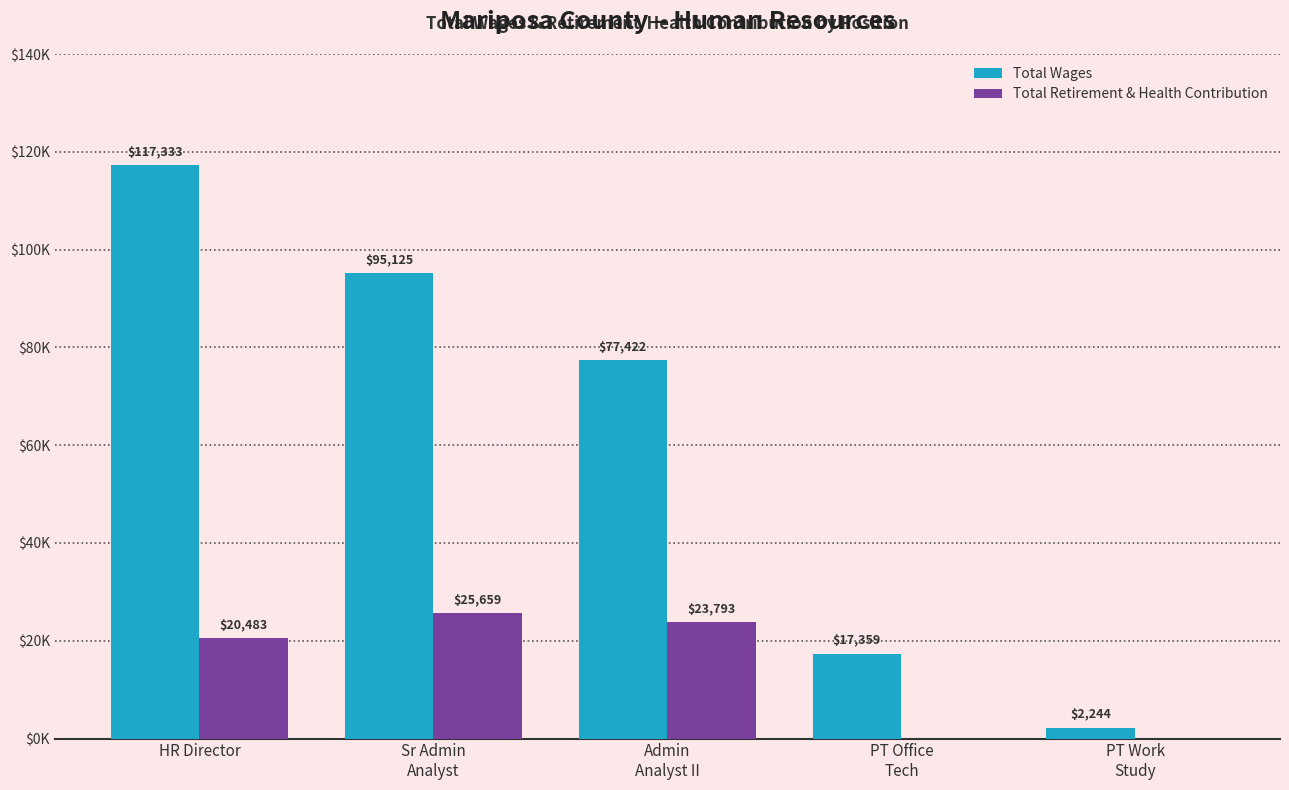

Which series changed the most between HR Director and PT Office
Tech?

Total Wages